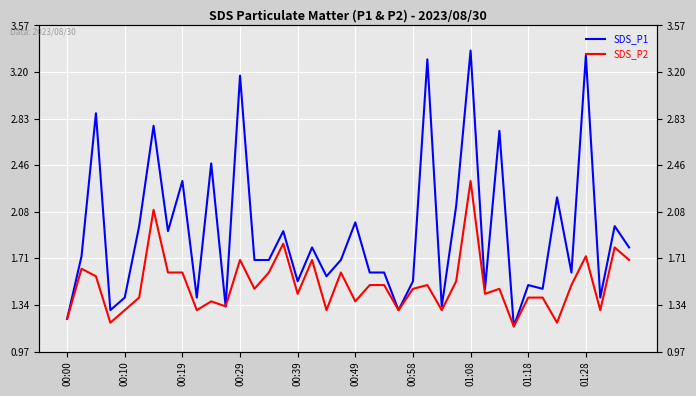

Is the value of SDS_P2 at 33 greater than the value of SDS_P1 at 35?

No